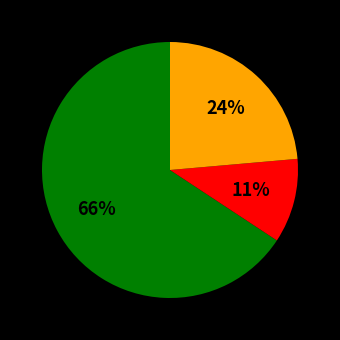

Is there any slice that represents more than half of the pie?

Yes